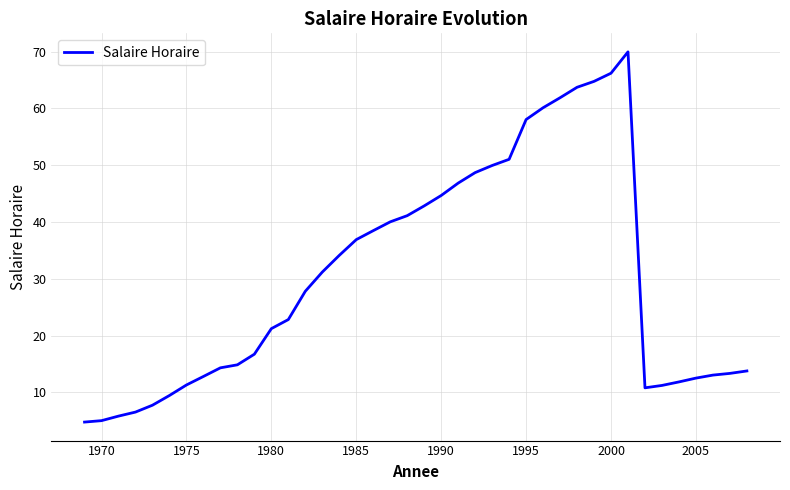

What is the smallest value displayed?

4.8